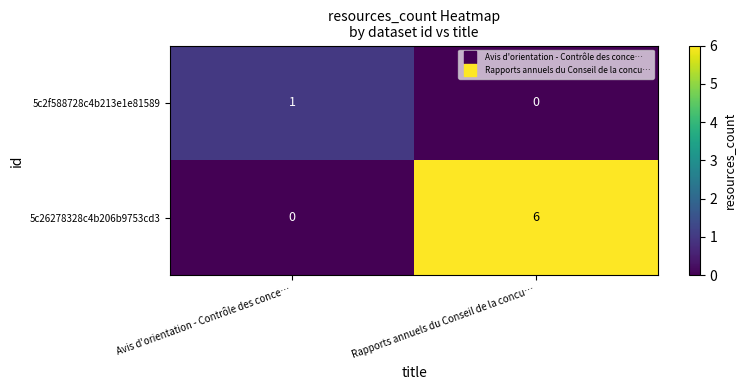

Reading left to right, what are all the values shown in this chart?

5c2f588728c4b213e1e81589: Avis d'orientation - Contrôle des conce…=1	Rapports annuels du Conseil de la concu…=0
5c26278328c4b206b9753cd3: Avis d'orientation - Contrôle des conce…=0	Rapports annuels du Conseil de la concu…=6